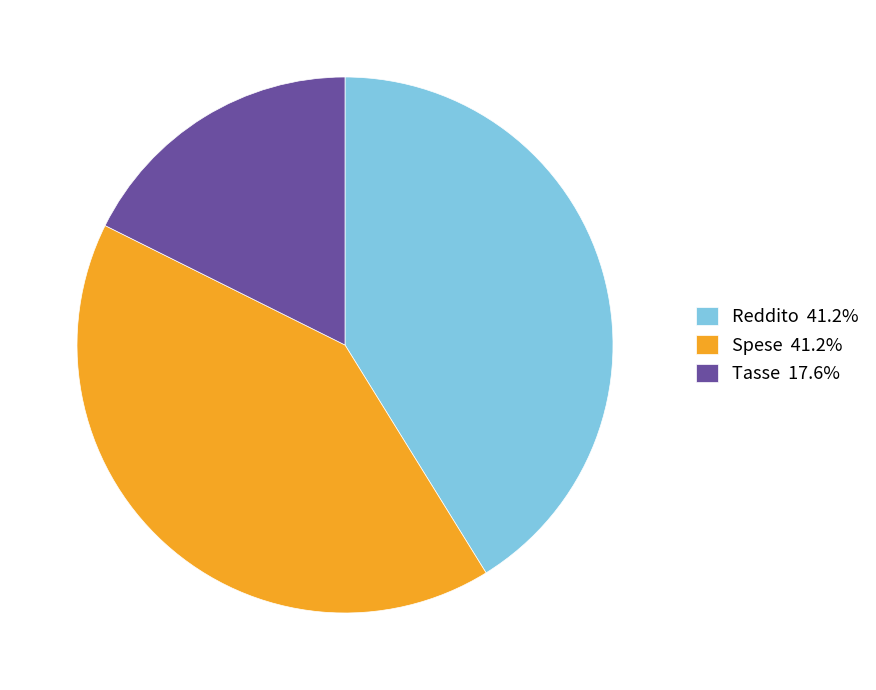

Does any single category account for the majority?

No